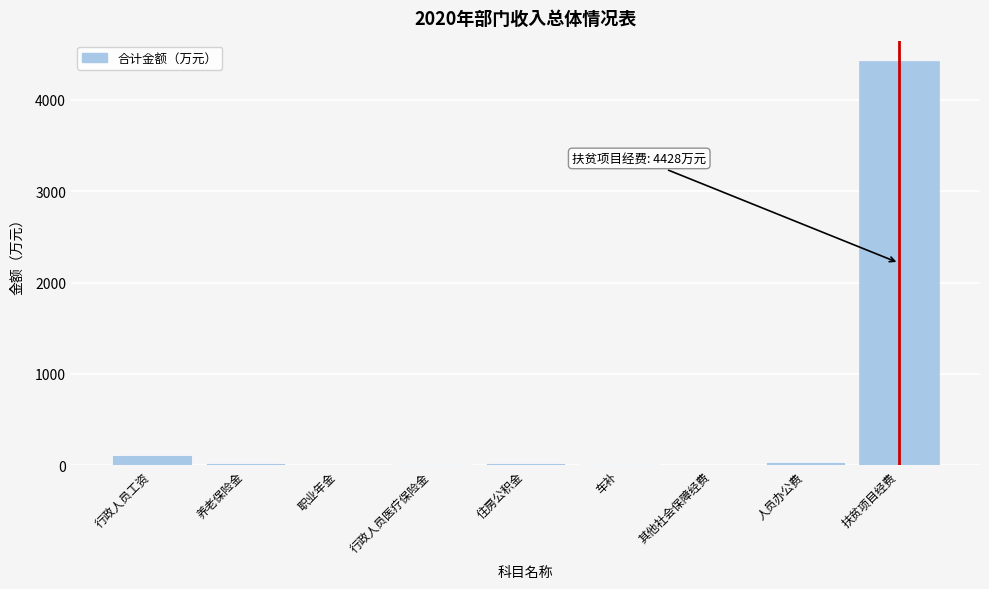

Which has a higher value, 其他社会保障经费 or 行政人员工资?

行政人员工资